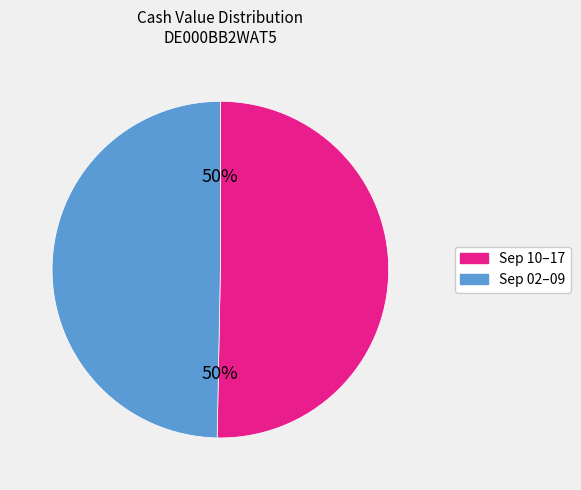

Combined, do Sep 10–17 and Sep 02–09 account for over 50%?

Yes